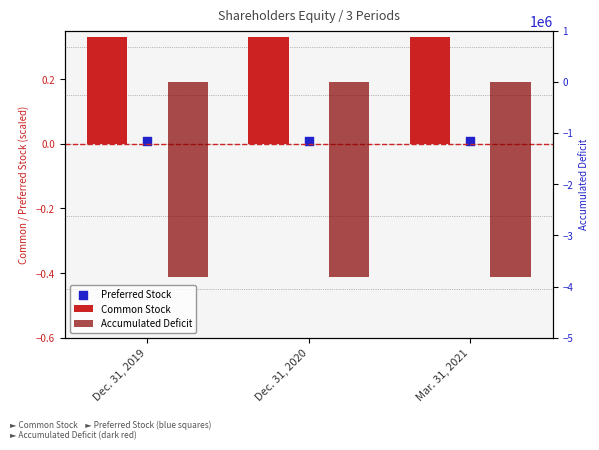

What are all the series names shown in the legend?

Common Stock, Preferred Stock, Accumulated Deficit